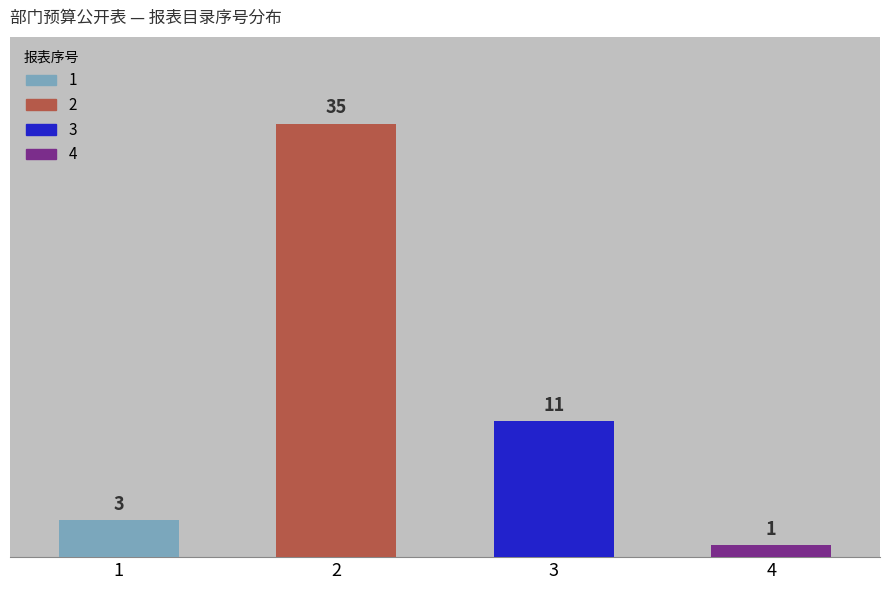

What is the smallest value displayed?

1